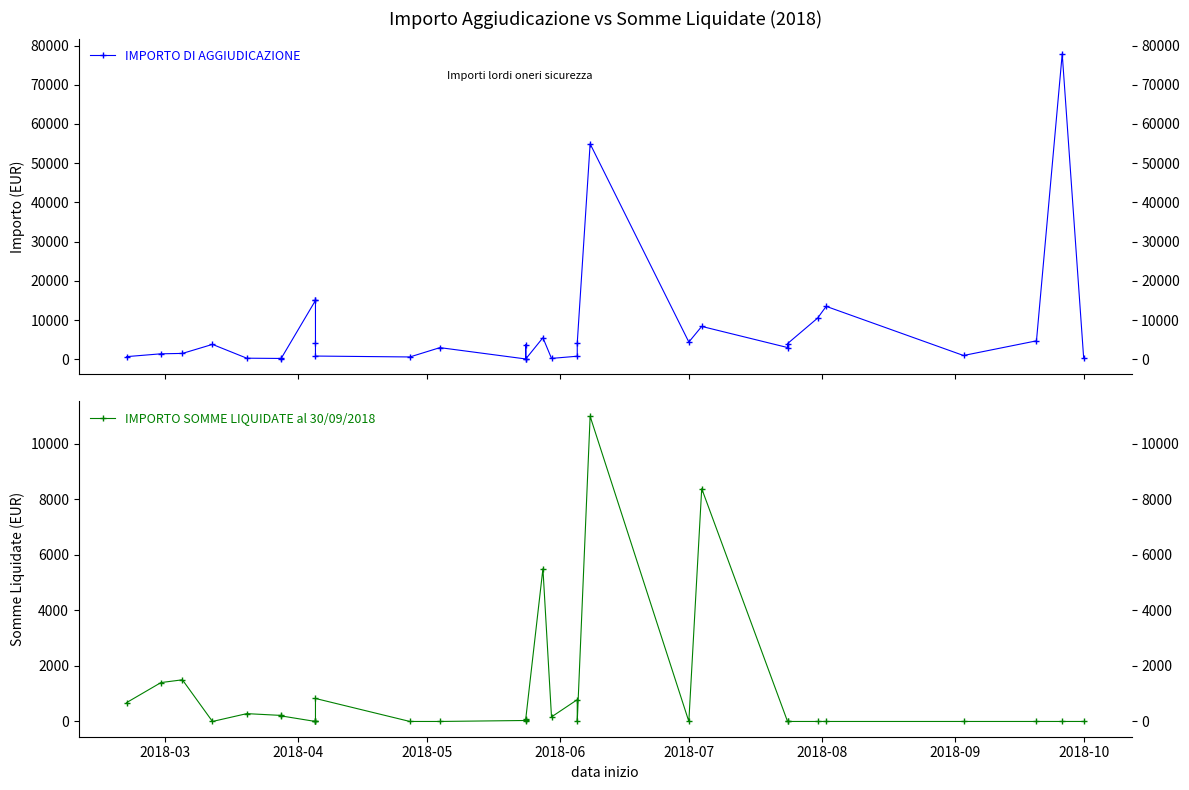

What is the maximum value for IMPORTO SOMME LIQUIDATE al 30/09/2018?

10985.8